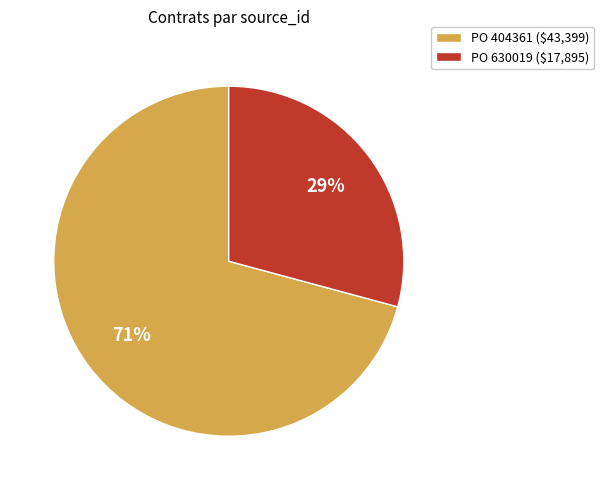

To the nearest percent, what portion does PO 630019 represent?

29%